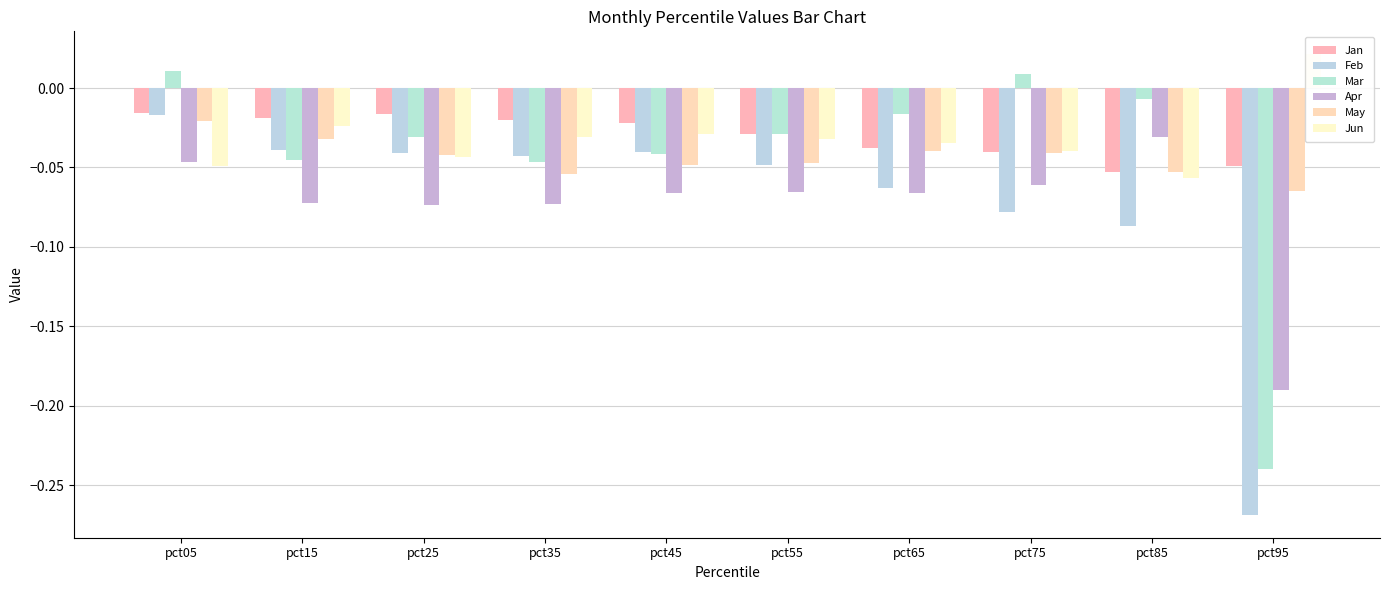

Reading left to right, list all the values displayed in this chart.

Jan: -0.0	-0.0	-0.0	-0.0	-0.0	-0.0	-0.0	-0.0	-0.1	-0.0
Feb: -0.0	-0.0	-0.0	-0.0	-0.0	-0.0	-0.1	-0.1	-0.1	-0.3
Mar: 0.0	-0.0	-0.0	-0.0	-0.0	-0.0	-0.0	0.0	-0.0	-0.2
Apr: -0.0	-0.1	-0.1	-0.1	-0.1	-0.1	-0.1	-0.1	-0.0	-0.2
May: -0.0	-0.0	-0.0	-0.1	-0.0	-0.0	-0.0	-0.0	-0.1	-0.1
Jun: -0.0	-0.0	-0.0	-0.0	-0.0	-0.0	-0.0	-0.0	-0.1	0.0